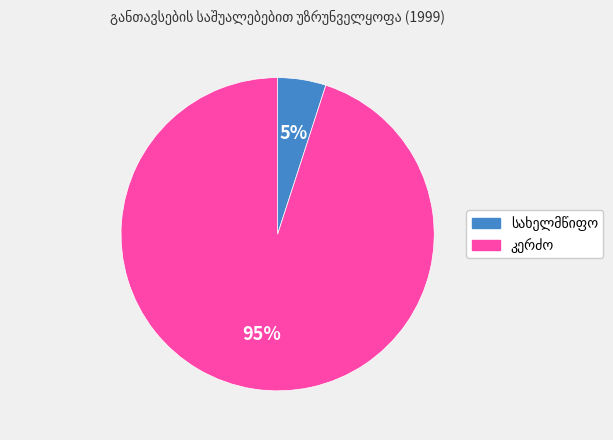

To the nearest percent, what is the difference between the largest and smallest slice percentages?

90%